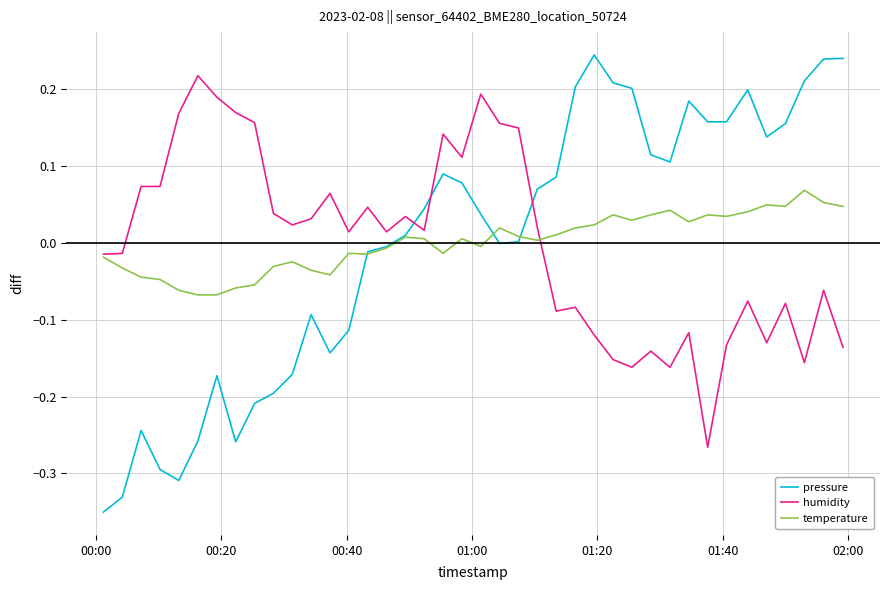

Rank the series by their maximum value, from highest to lowest.

pressure, humidity, temperature